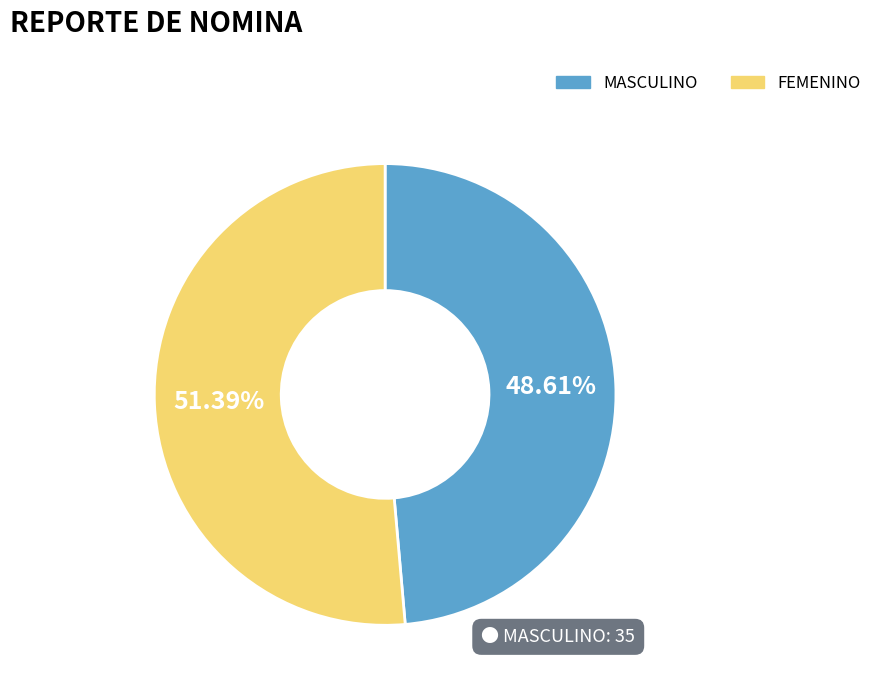

Between FEMENINO and MASCULINO, which is larger?

FEMENINO